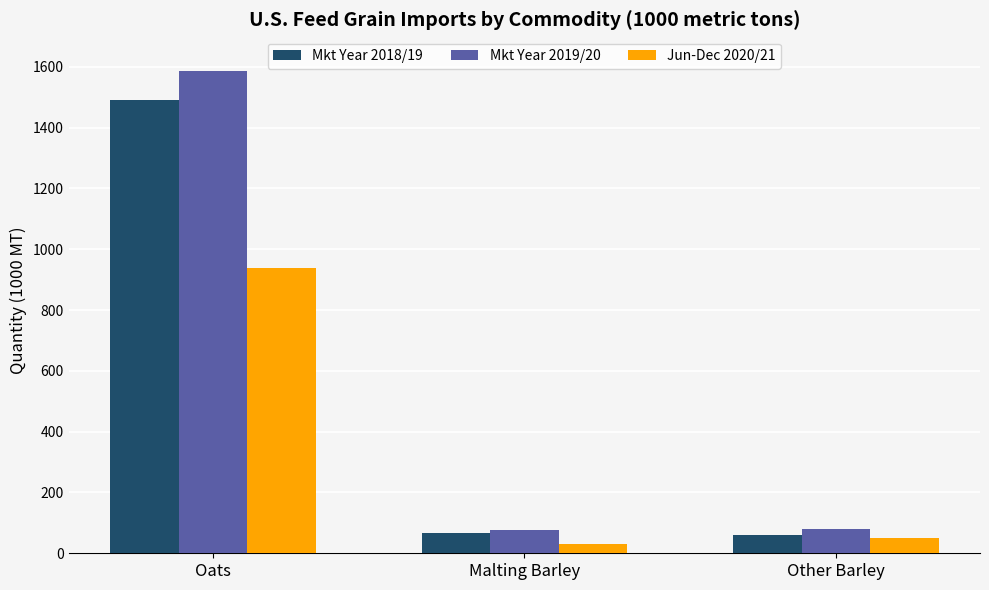

What is the total value across all series at Malting Barley?

174.6